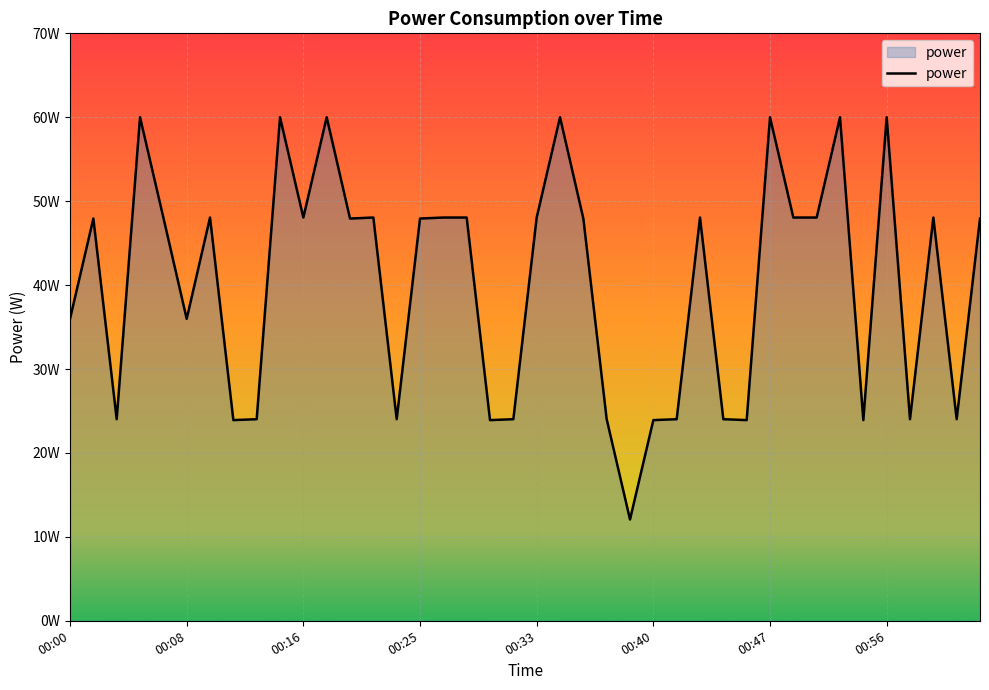

Does the chart display data point markers on the line(s)?

No